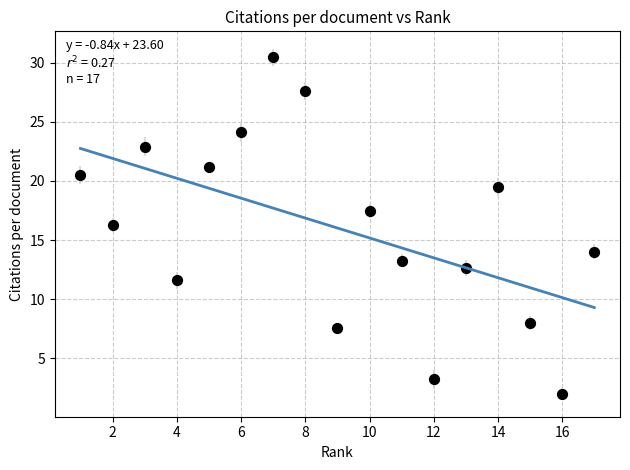

What is the range of X values (max minus min)?

16.0